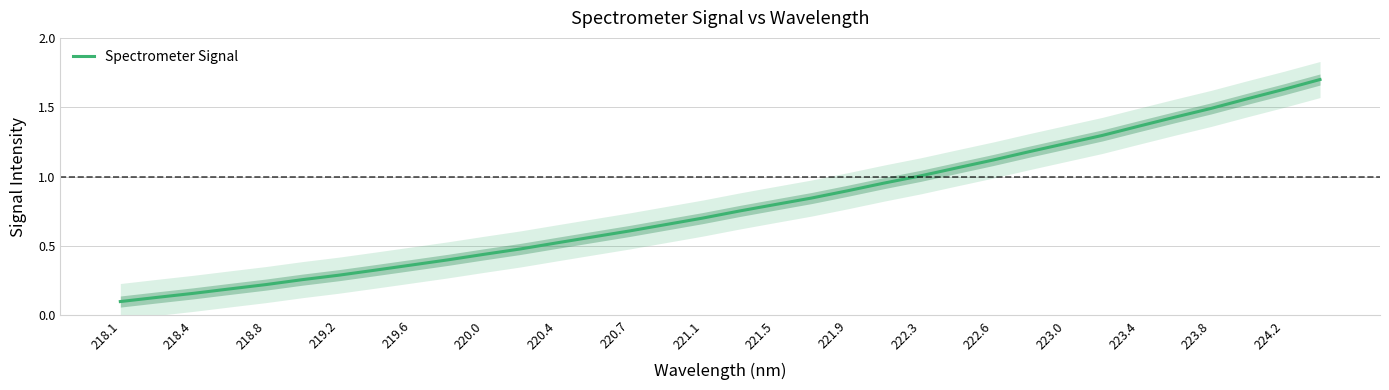

What is the value of the 25th point from the left?

1.1